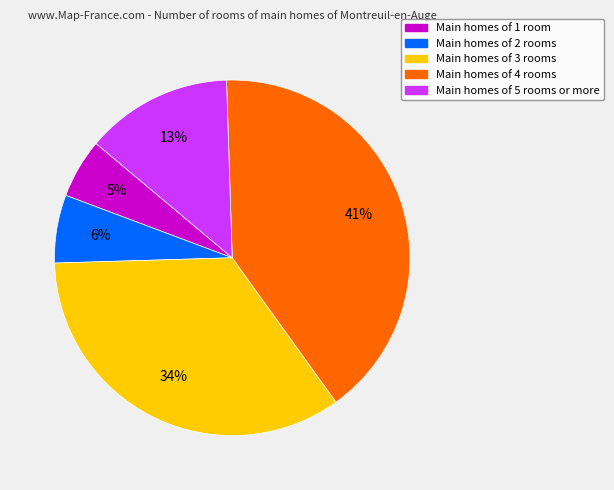

Is there a majority slice in this chart?

No